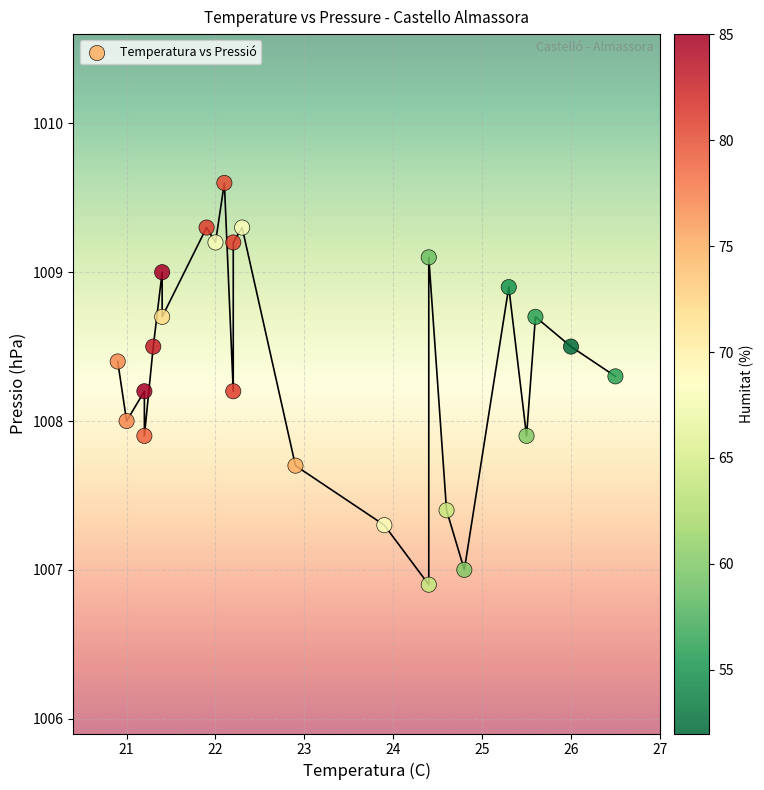

What is the range of X values (max minus min)?

5.6